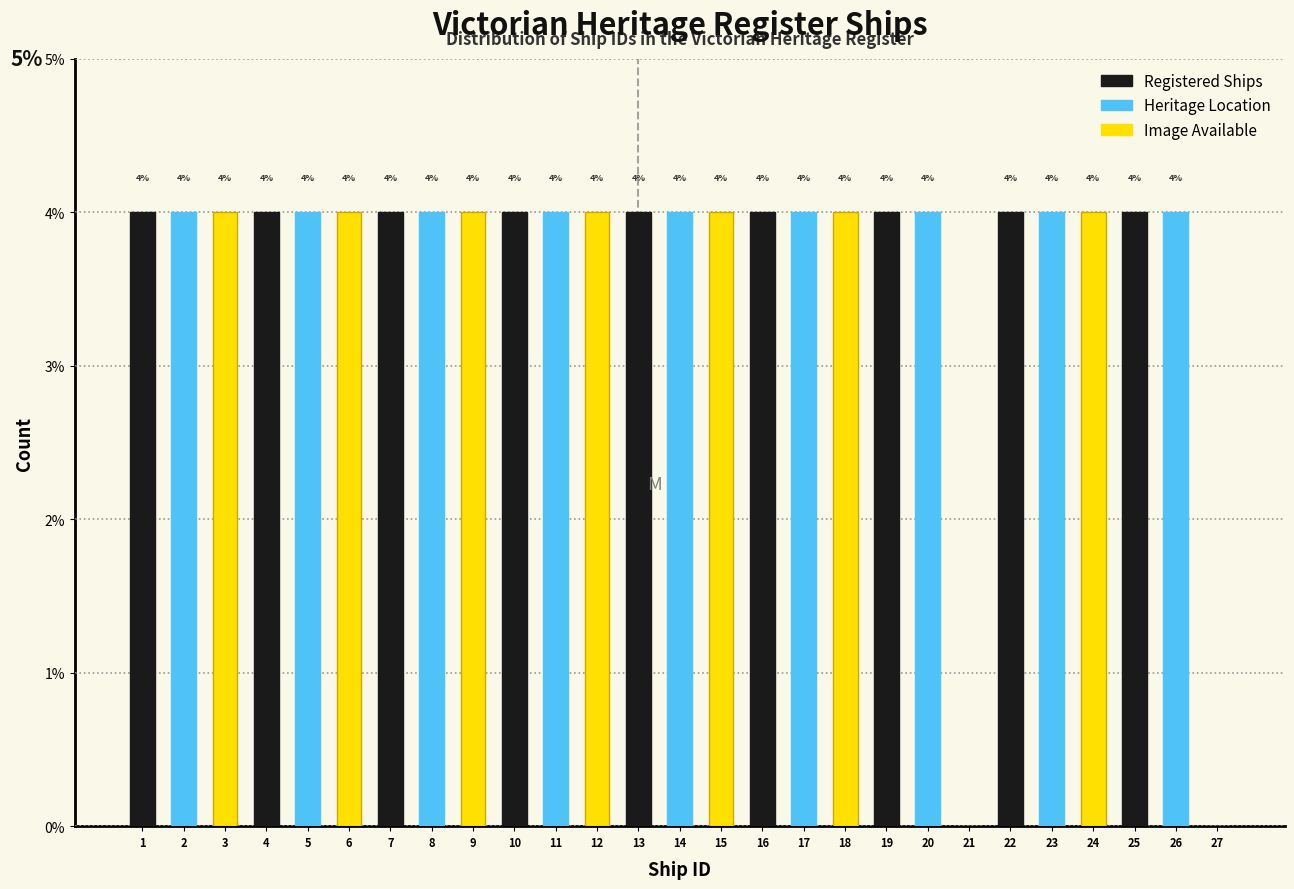

What are all the series names shown in the legend?

Registered Ships, Heritage Location, Image Available